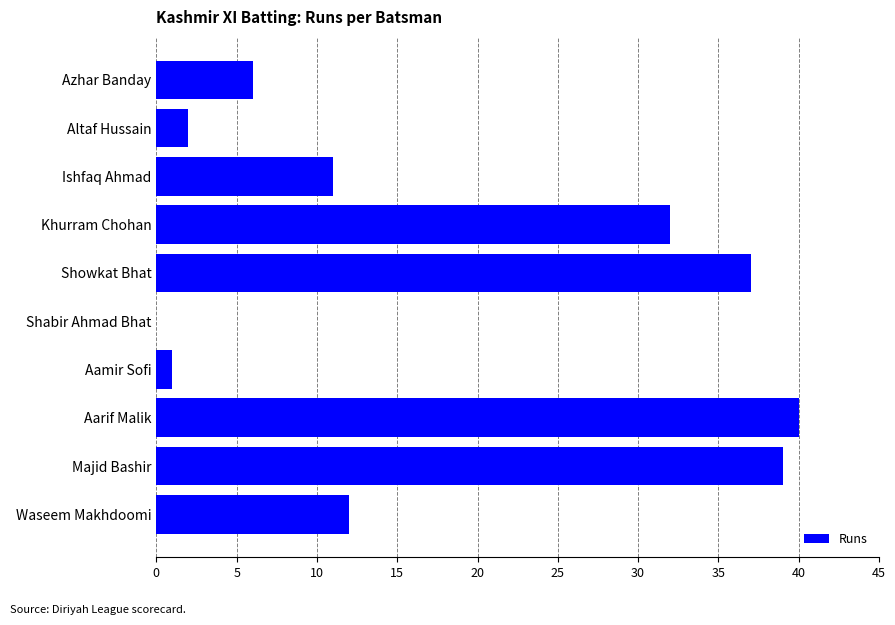

Are the bars horizontal?

Yes